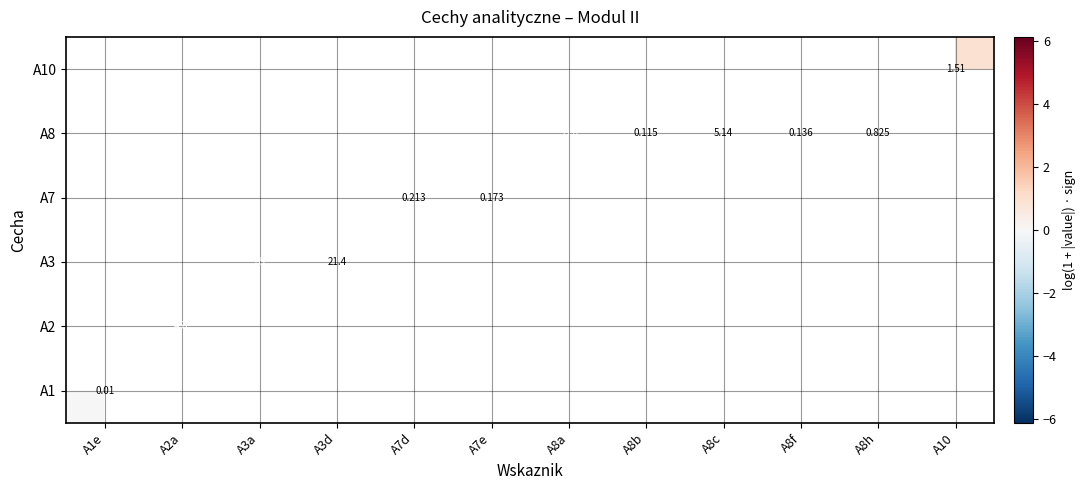

Which has a higher value, A2a or A8a?

A8a